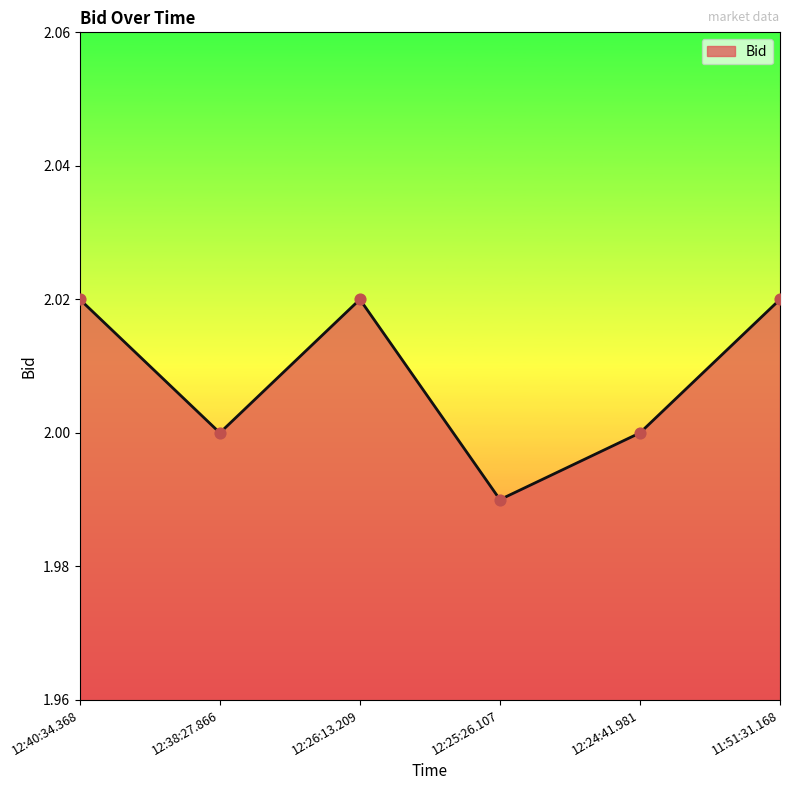

What is the ratio of the value at 12:24:41.981 to the value at 12:26:13.209?

1.0